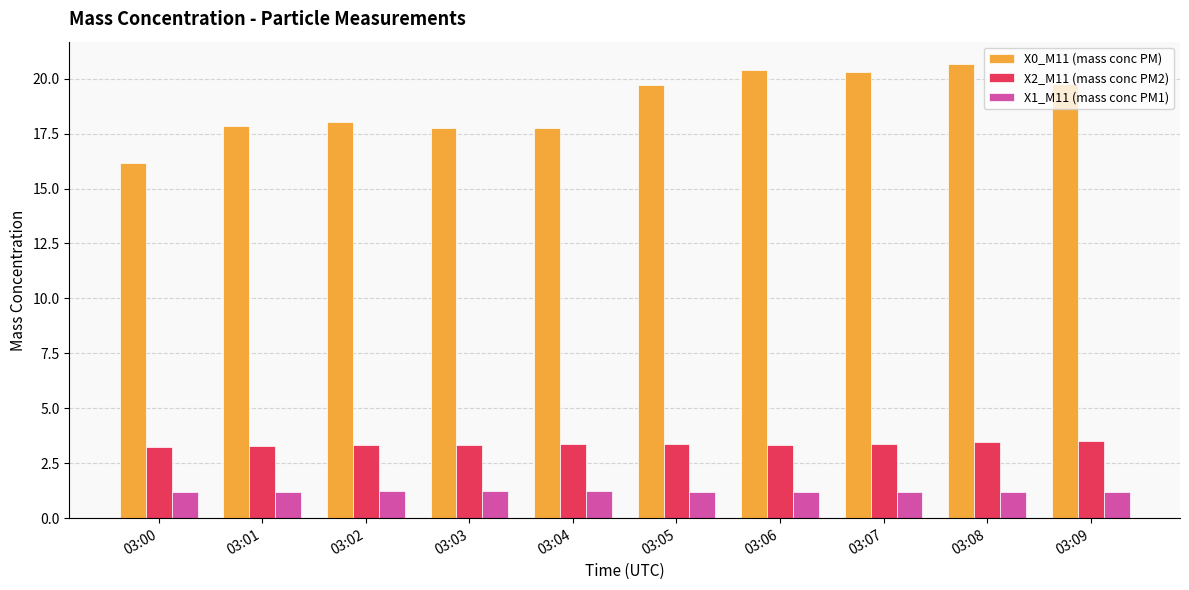

What is the difference between the maximum and second lowest values in the X2_M11 (mass conc PM2) series?

0.2